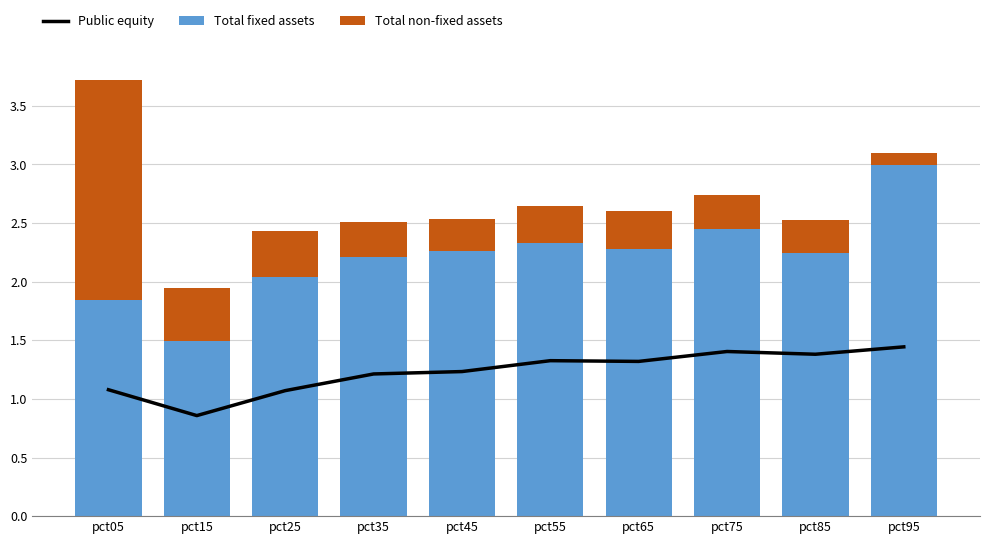

How many data points does each series have?

10